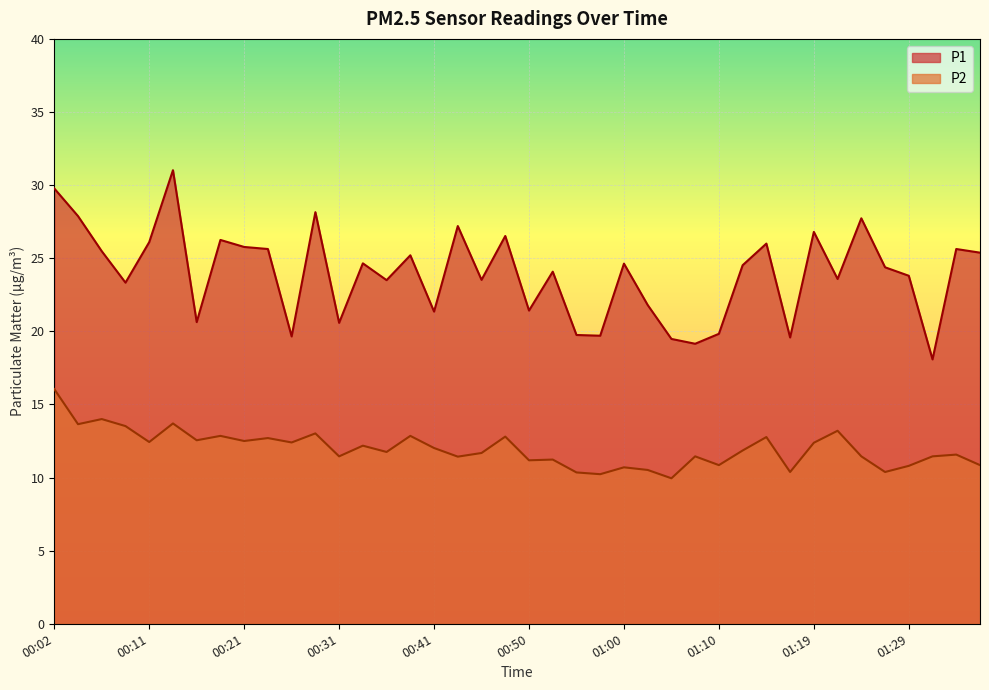

How many lines are shown in the chart?

2